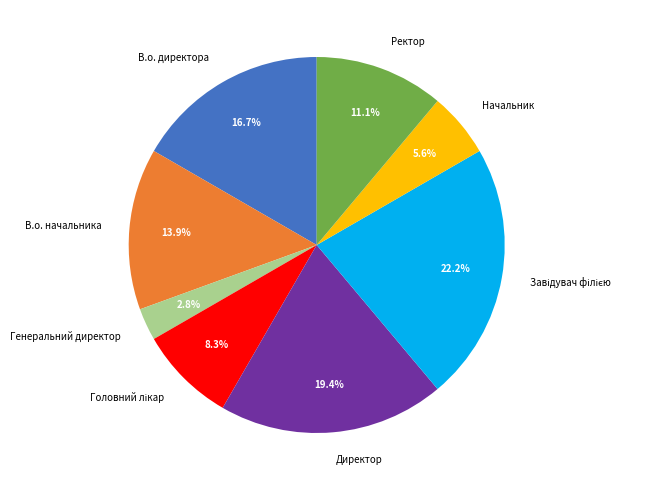

Approximately how many times larger is the value at Начальник compared to В.о. директора?

0.3